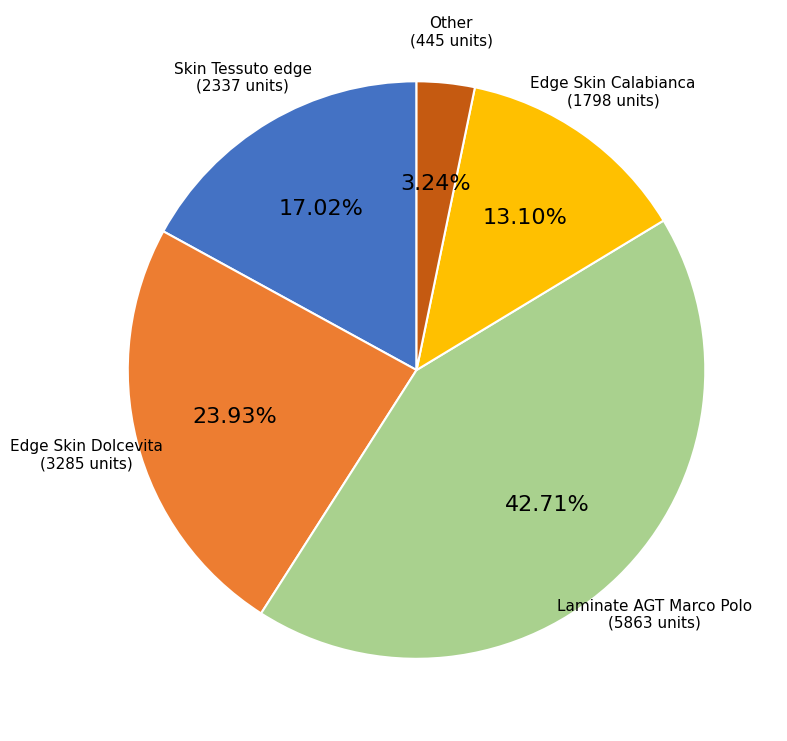

Approximately how many times larger is the value at Edge Skin Dolcevita compared to Skin Tessuto edge?

1.4